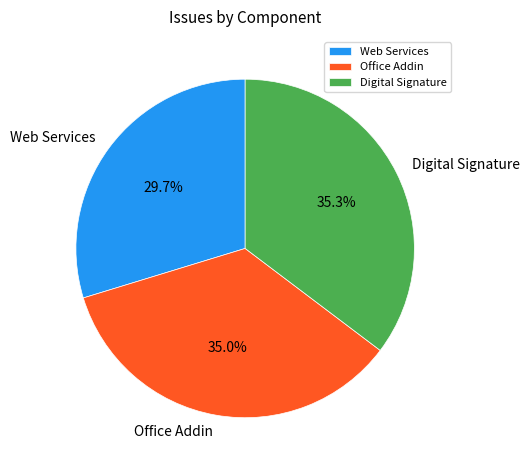

Is it true that Office Addin is 35% of the pie?

True